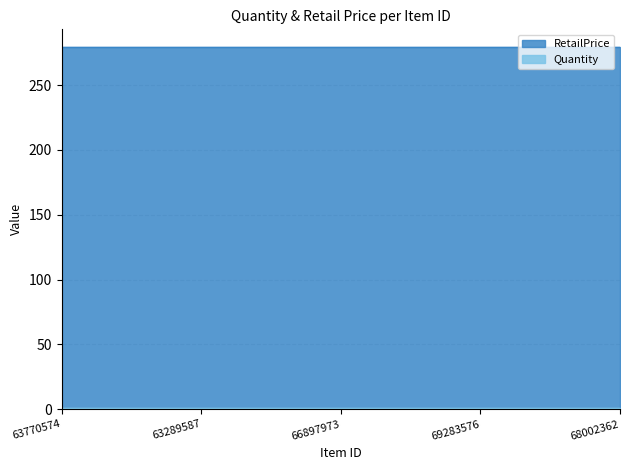

Is the value of RetailPrice at 63770574 greater than the value of Quantity at 63770574?

Yes